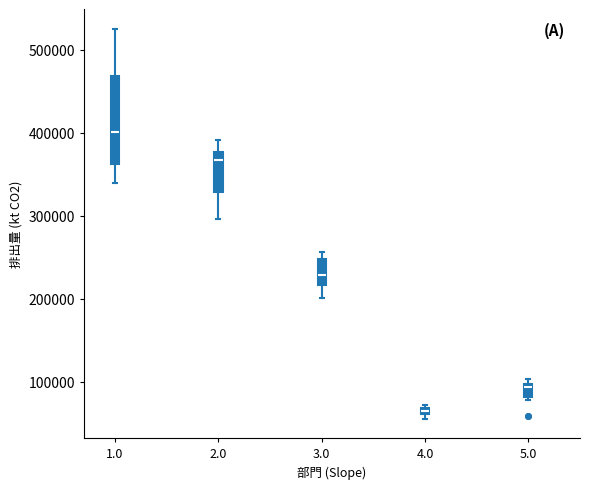

Where does the median line of the box at x = 5.0 sit on the y-axis? The values are not printed on the chart, so give them approximately, as read against the axis.

90000